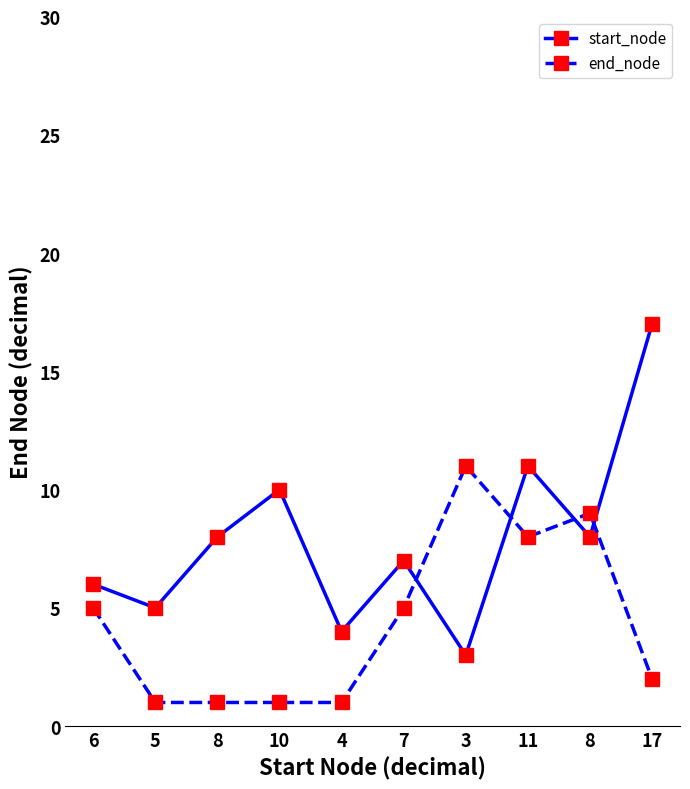

What is the value of the end_node point at the 10th from the left?

2